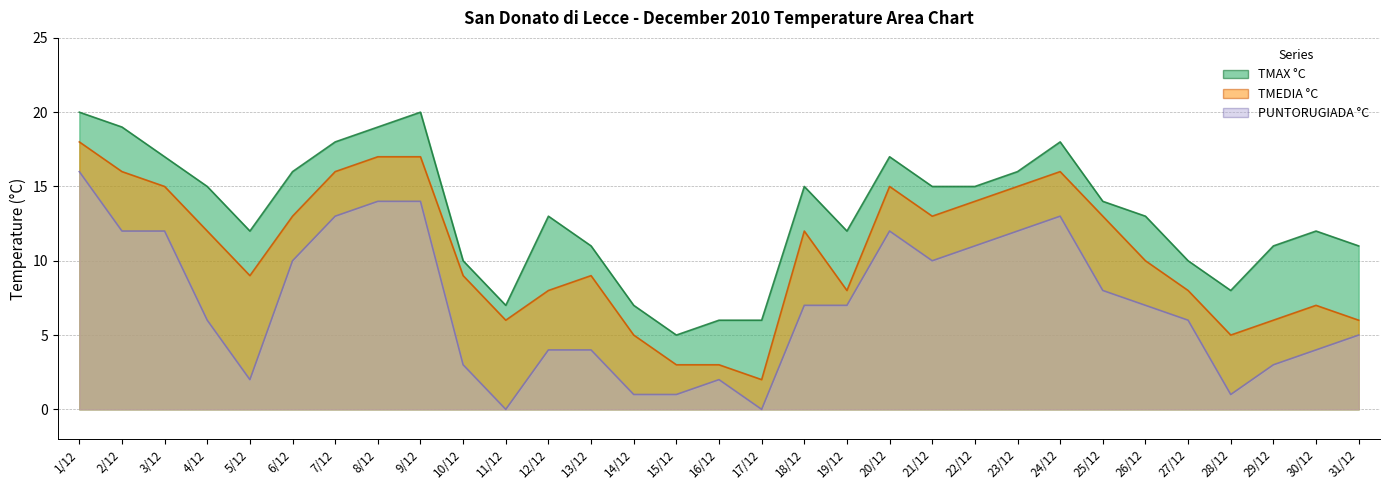

What is the value of the TMAX °C point at the 8th from the left?

19